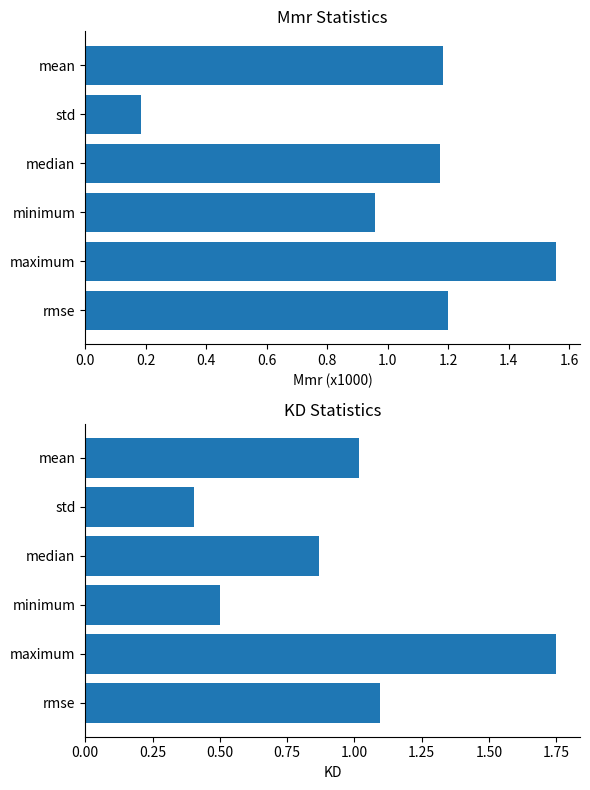

Are the bars grouped side by side (vs. stacked)?

Yes